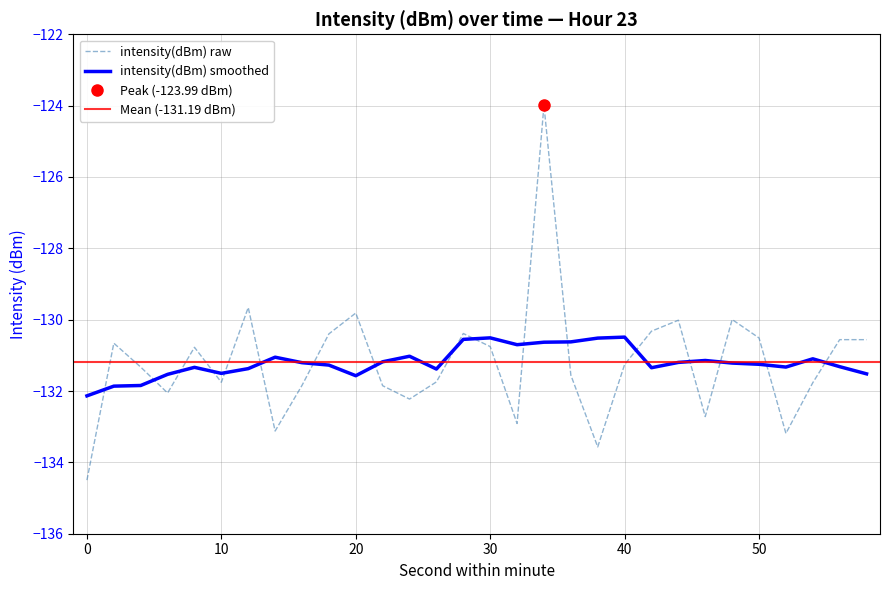

What is the change in value from 16 to 26?

+0.1